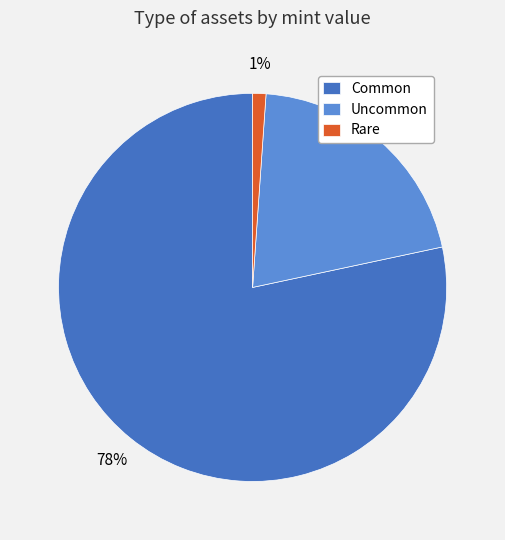

Do Rare and Common together represent more than half of the pie?

Yes